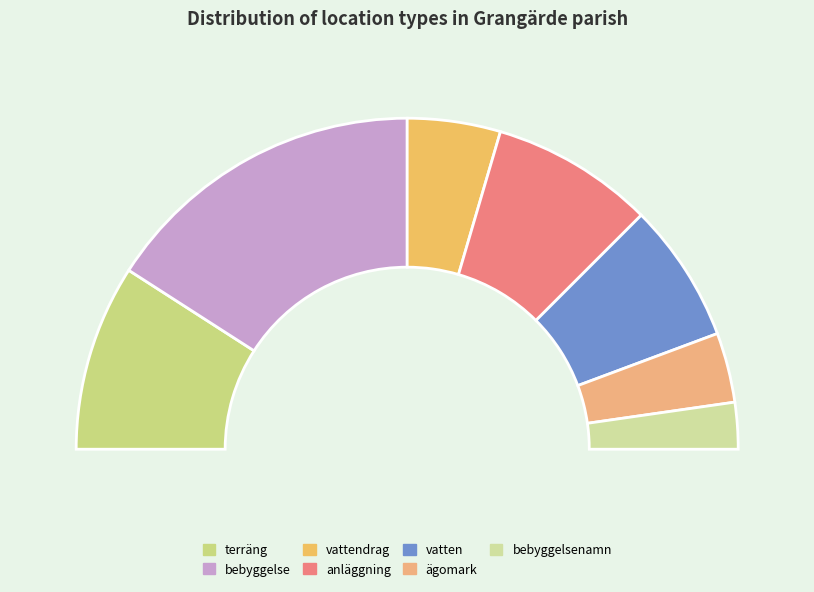

Rank the categories by value from lowest to highest.

bebyggelsenamn, ägomark, vattendrag, vatten, anläggning, terräng, bebyggelse